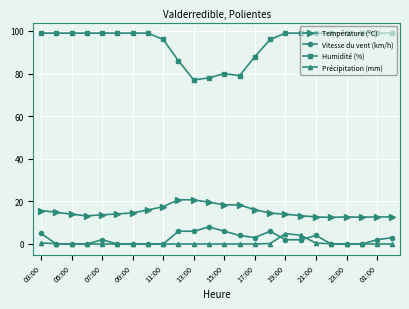

Which series has the largest range (max minus min)?

Humidité (%)